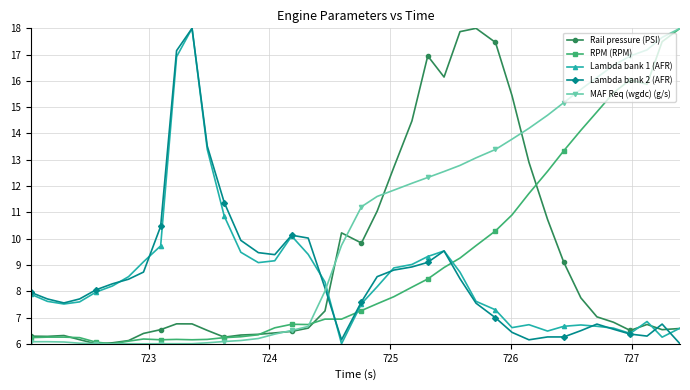

What is the maximum value shown in the chart?

18.0